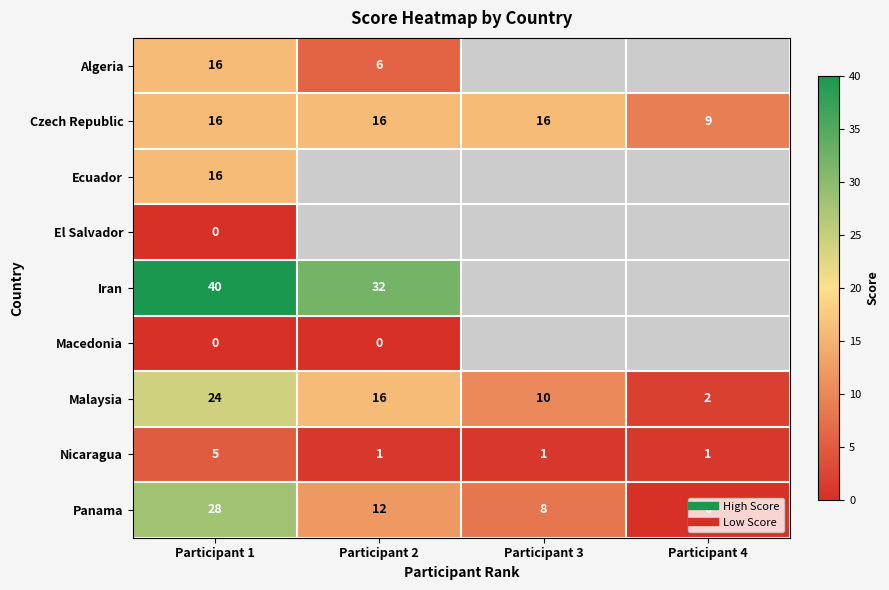

Which series has the widest spread of values?

Panama